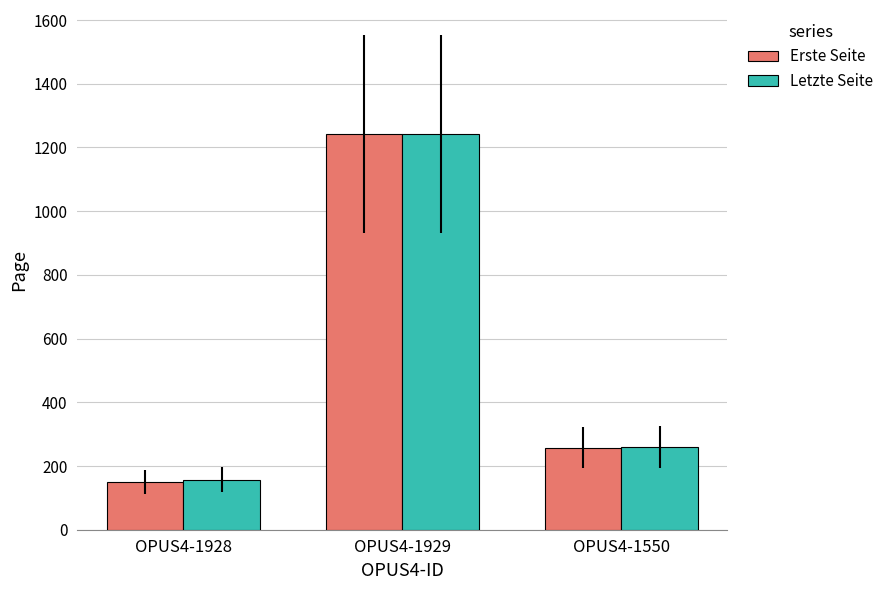

How many values in the Letzte Seite series are below 260?

1